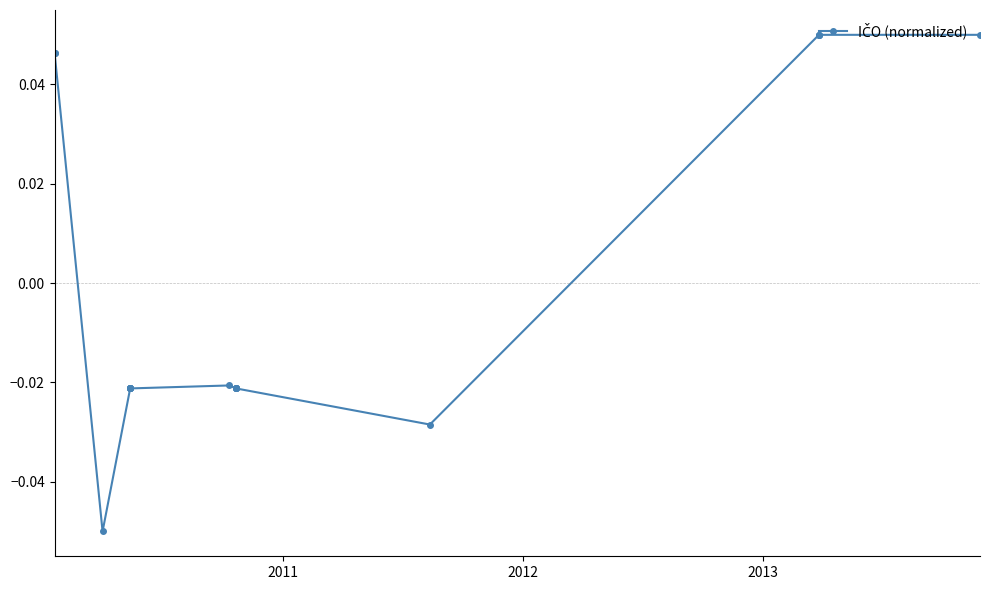

Count the values in the range 0 to 1.

6